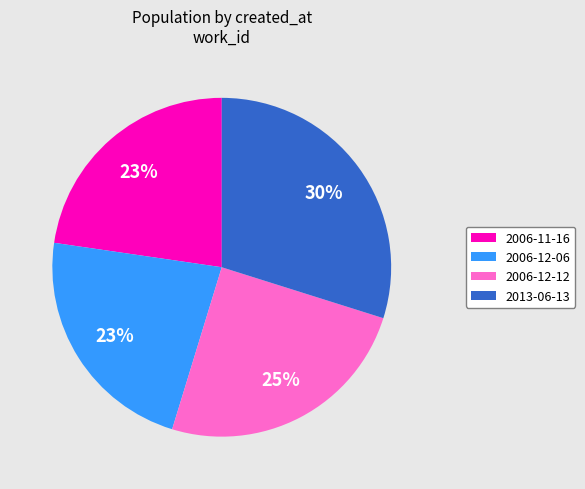

Which has a higher value, 2006-11-16 or 2013-06-13?

2013-06-13